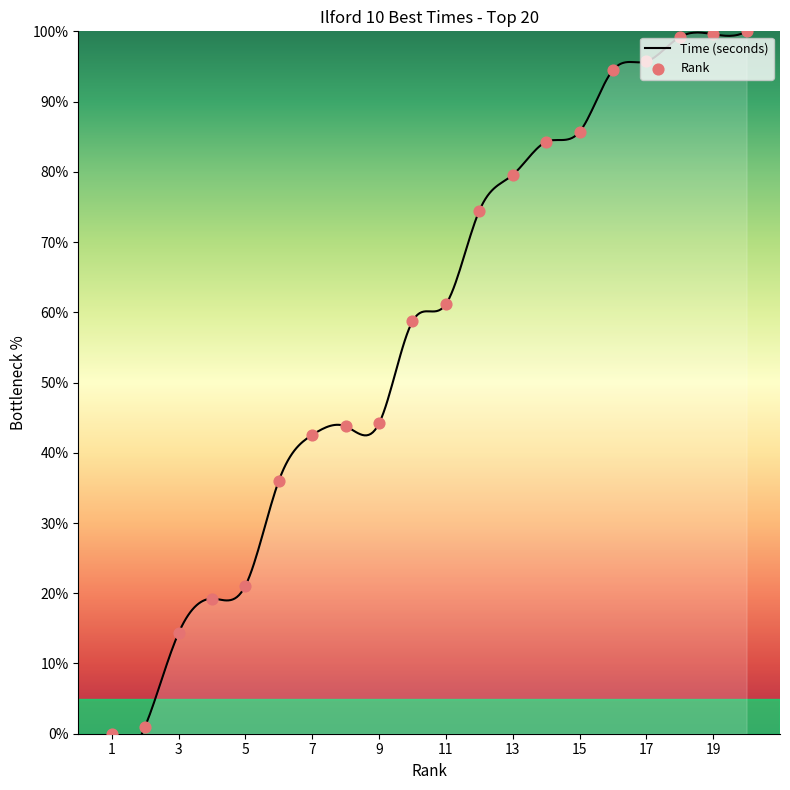

What is the ratio of the value at 20 to the value at 11?

1.6